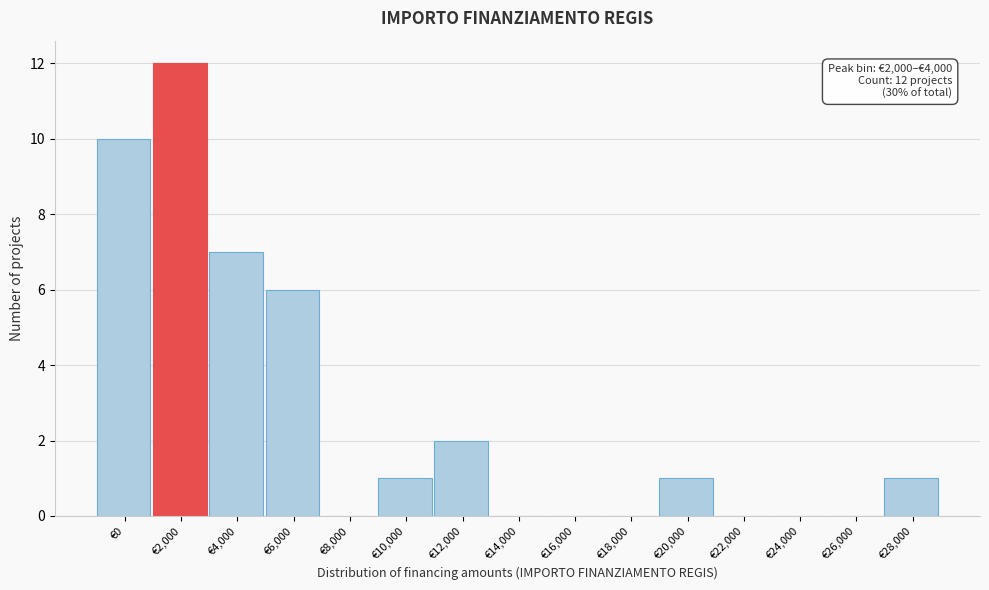

Reading left to right, list all the values displayed in this chart.

€0=10	€2,000=12	€4,000=7	€6,000=6	€8,000=0	€10,000=1	€12,000=2	€14,000=0	€16,000=0	€18,000=0	€20,000=1	€22,000=0	€24,000=0	€26,000=0	€28,000=1